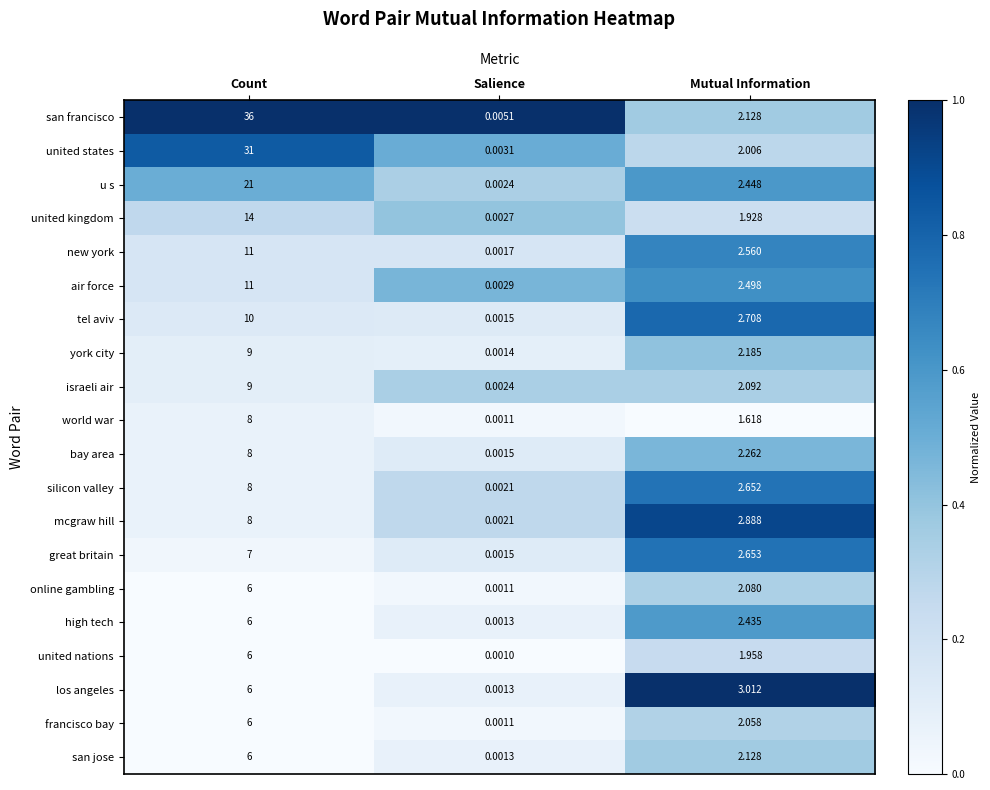

What is the spread (max minus min) of values at Mutual Information?

1.4